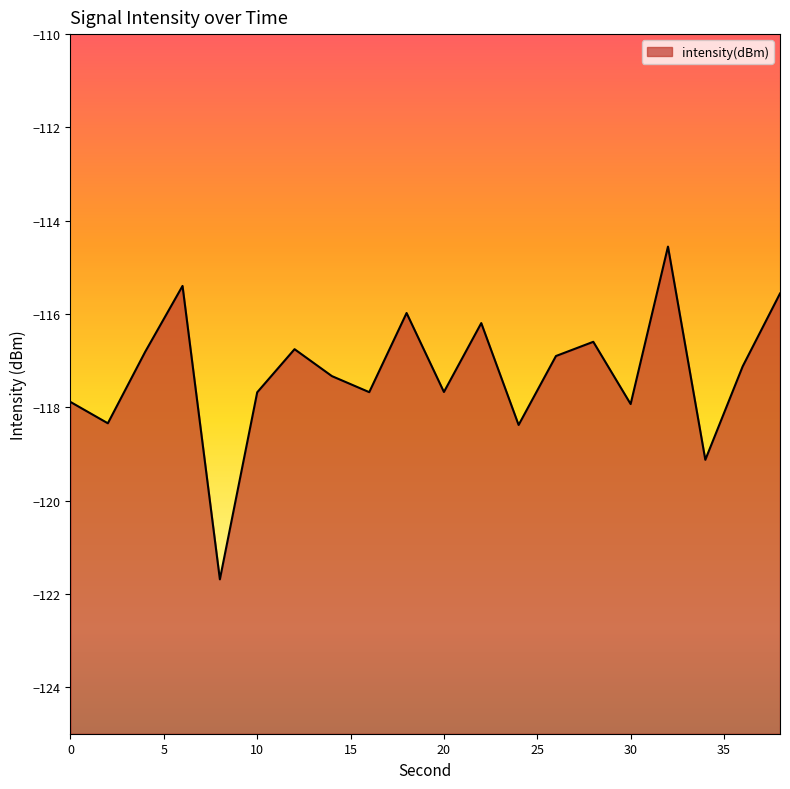

At which category does the chart reach its peak across all series?

32